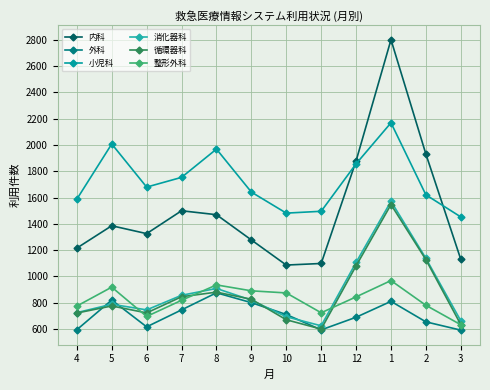

How many categories are shown in the chart?

12